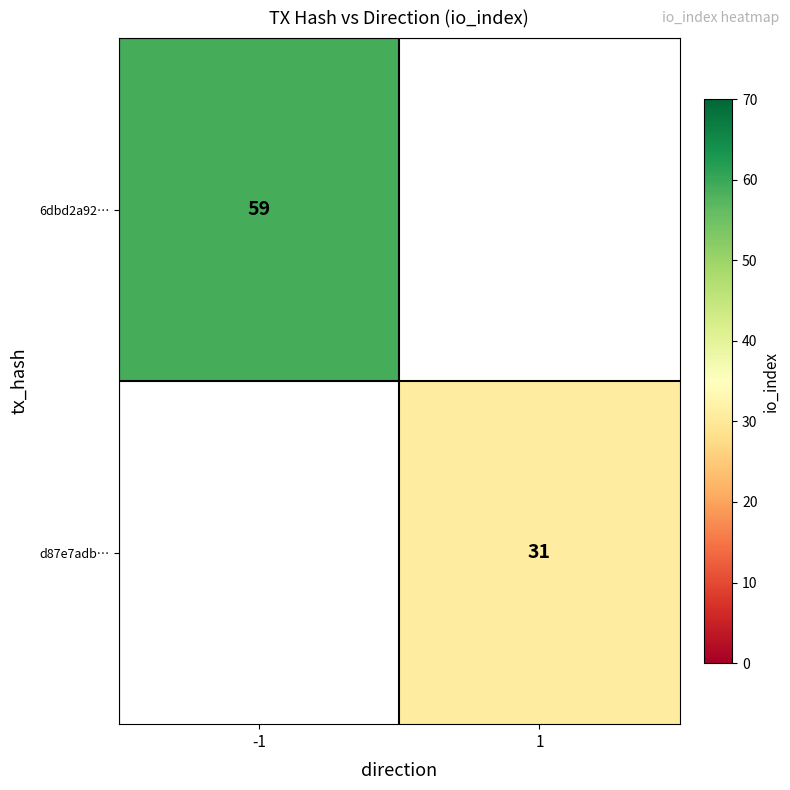

Is it true that d87e7adb… equals 8.6 at 1?

False